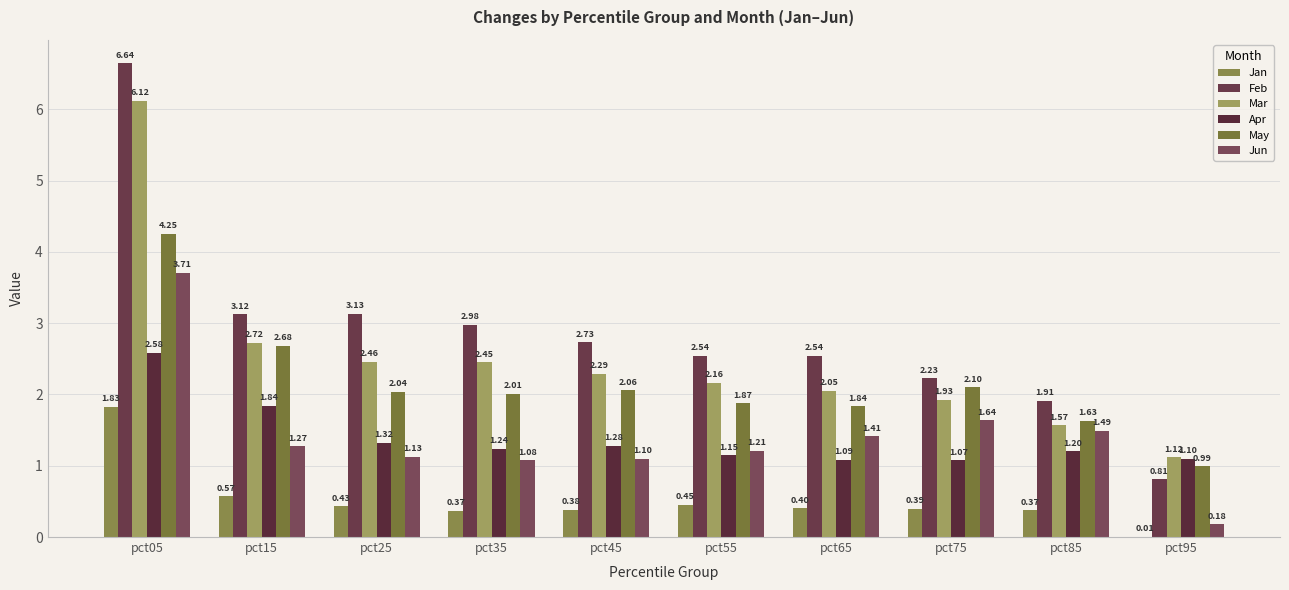

What is the average value of the Jun series?

1.4